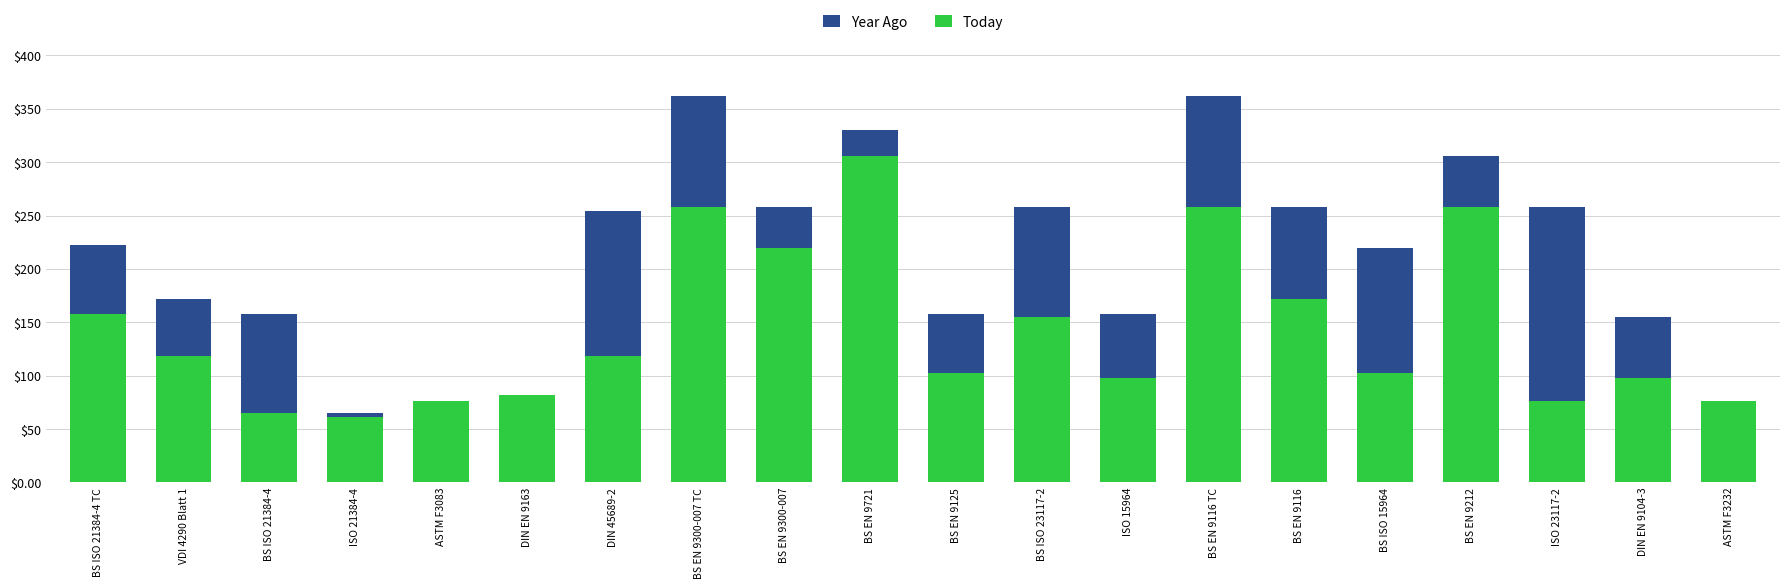

What value does the Today series have at BS EN 9721?

306.0